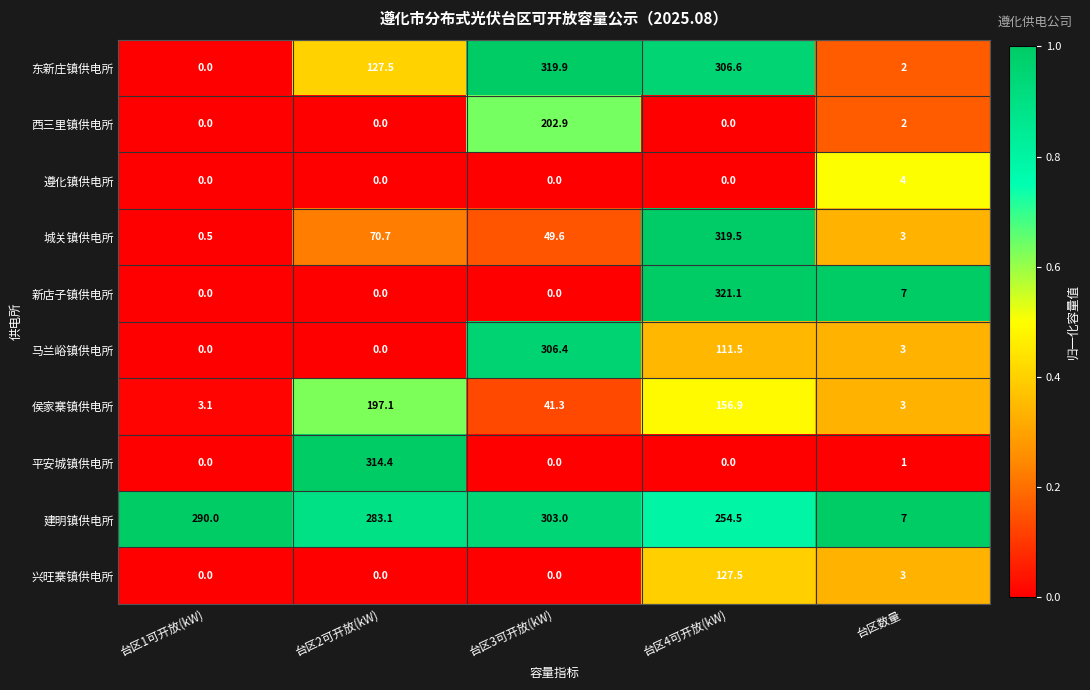

True or false: 兴旺寨镇供电所 has a value of 39.8 at 台区2可开放(kW).

False